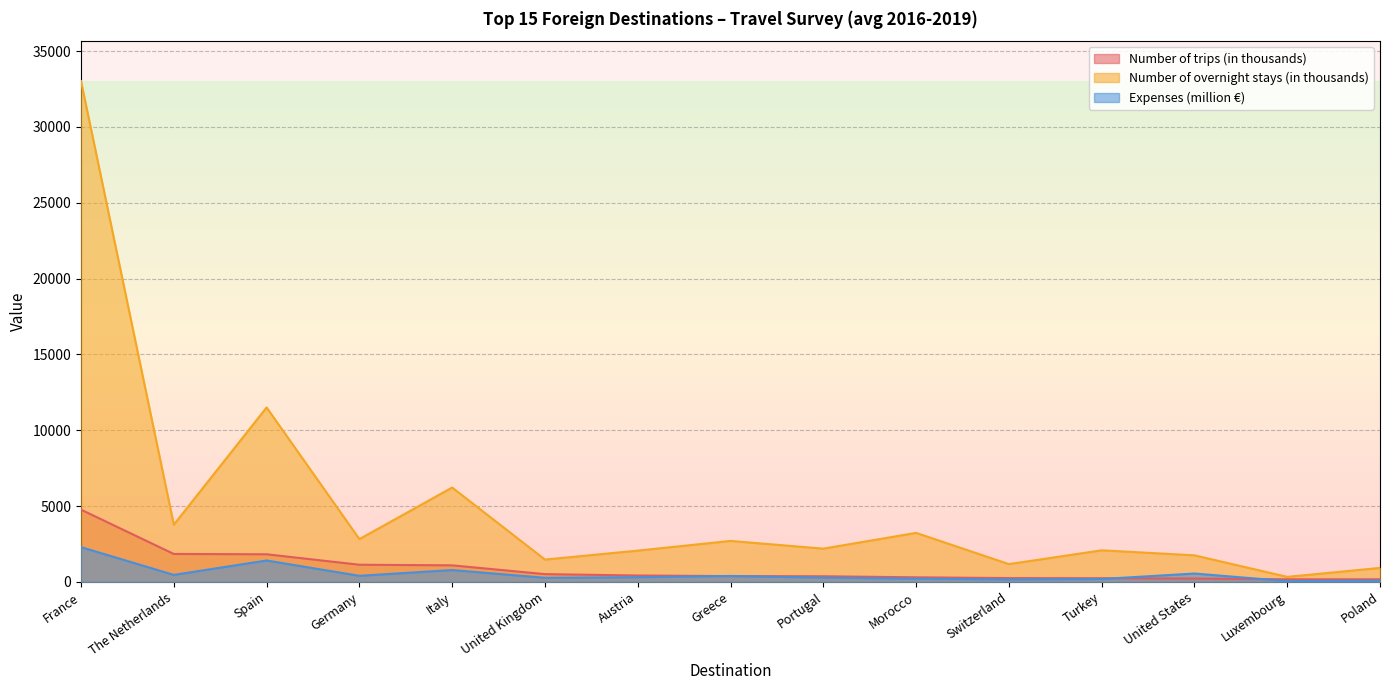

What are all the series names shown in the legend?

Number of trips (in thousands), Number of overnight stays (in thousands), Expenses (million €)